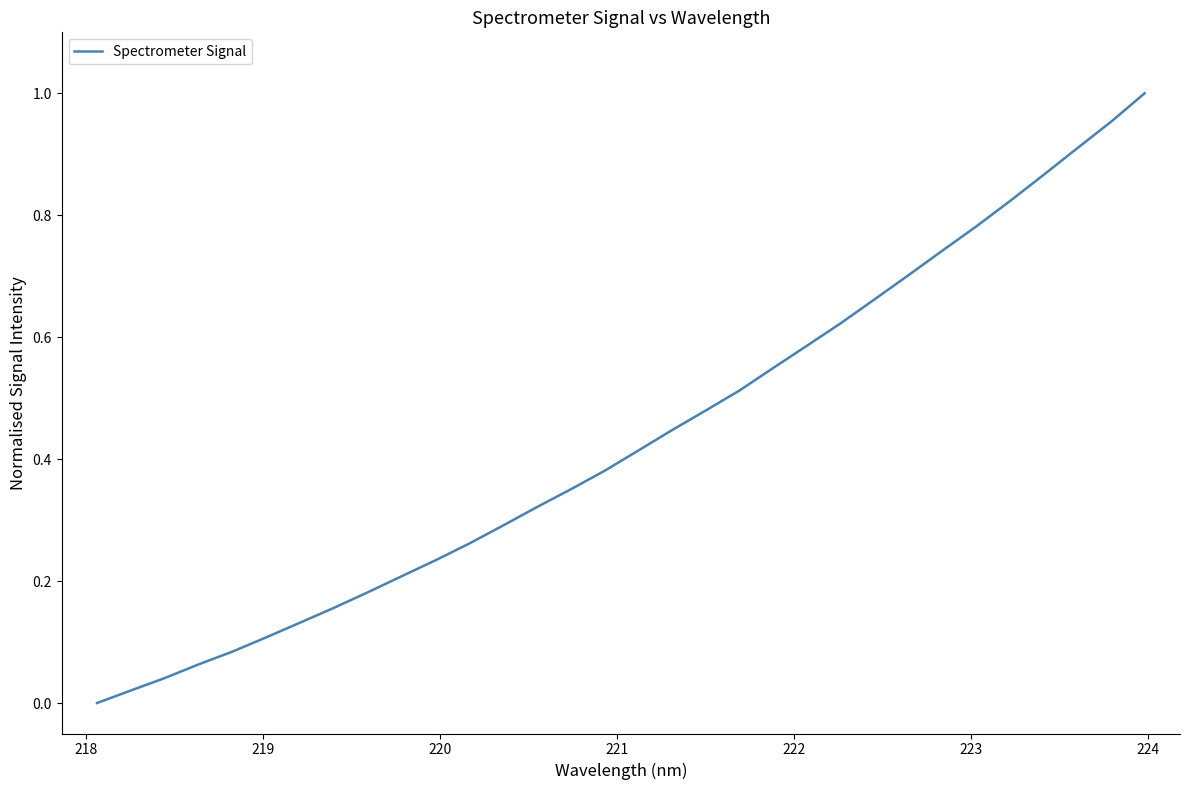

How many positive values are there?

31